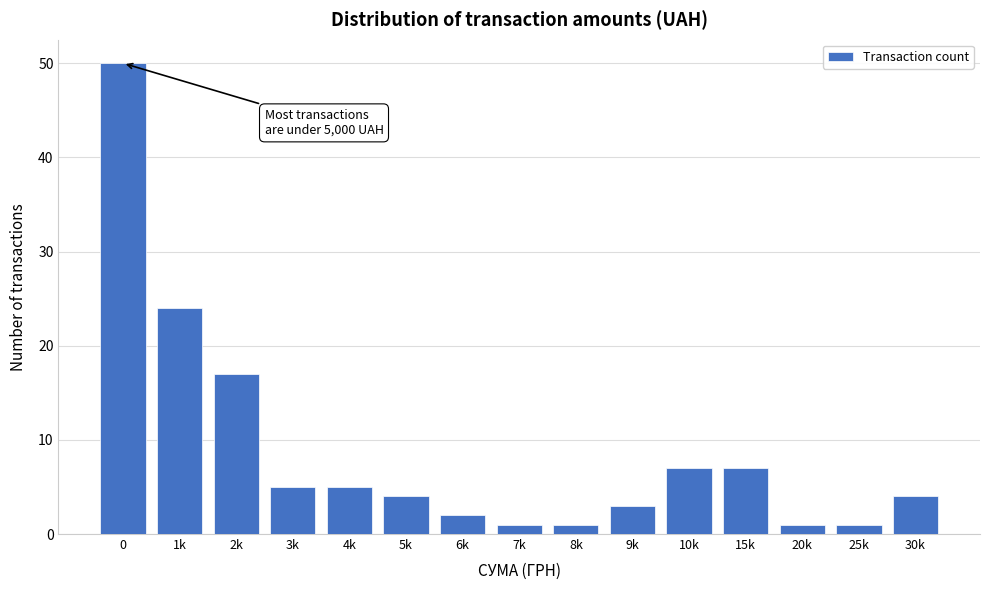

Reading left to right, list all the values displayed in this chart.

0=50	1k=24	2k=17	3k=5	4k=5	5k=4	6k=2	7k=1	8k=1	9k=3	10k=7	15k=7	20k=1	25k=1	30k=4